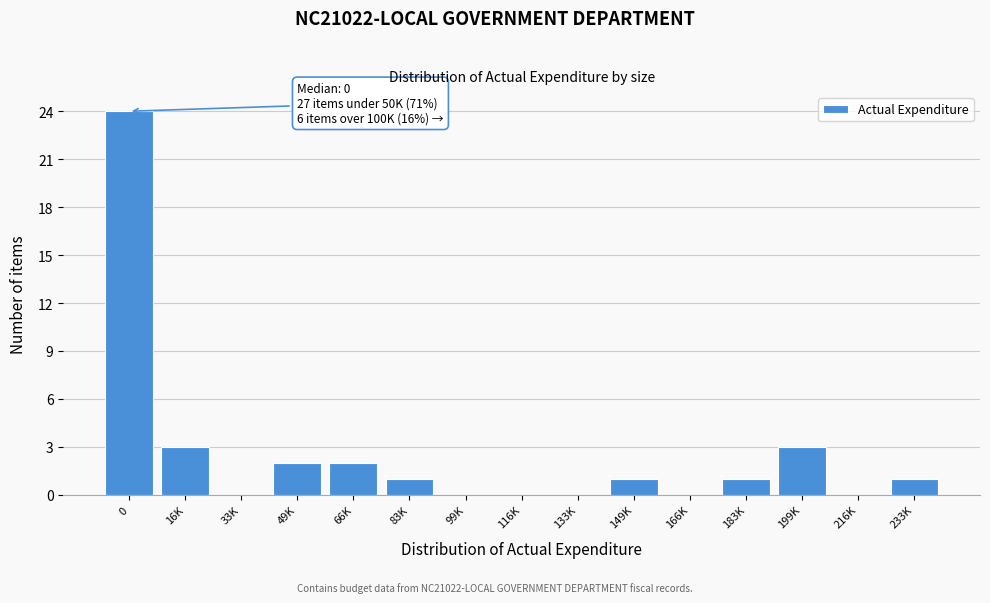

Reading left to right, transcribe all the data shown in this chart.

0=24	16K=3	33K=0	49K=2	66K=2	83K=1	99K=0	116K=0	133K=0	149K=1	166K=0	183K=1	199K=3	216K=0	233K=1